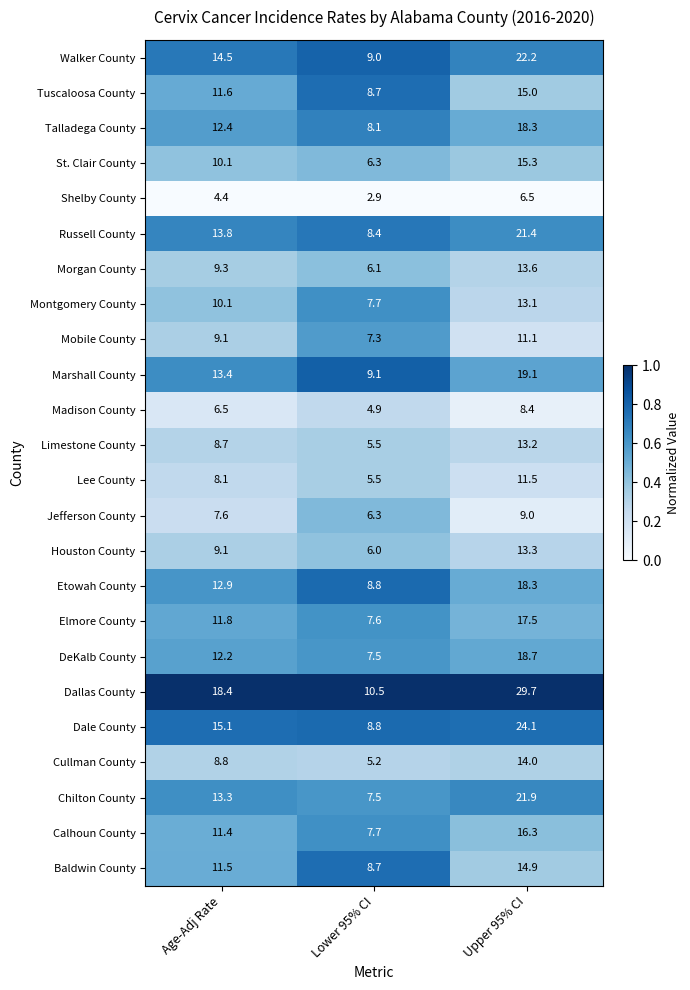

Is it true that Baldwin County equals 14.9 at Upper 95% CI?

True